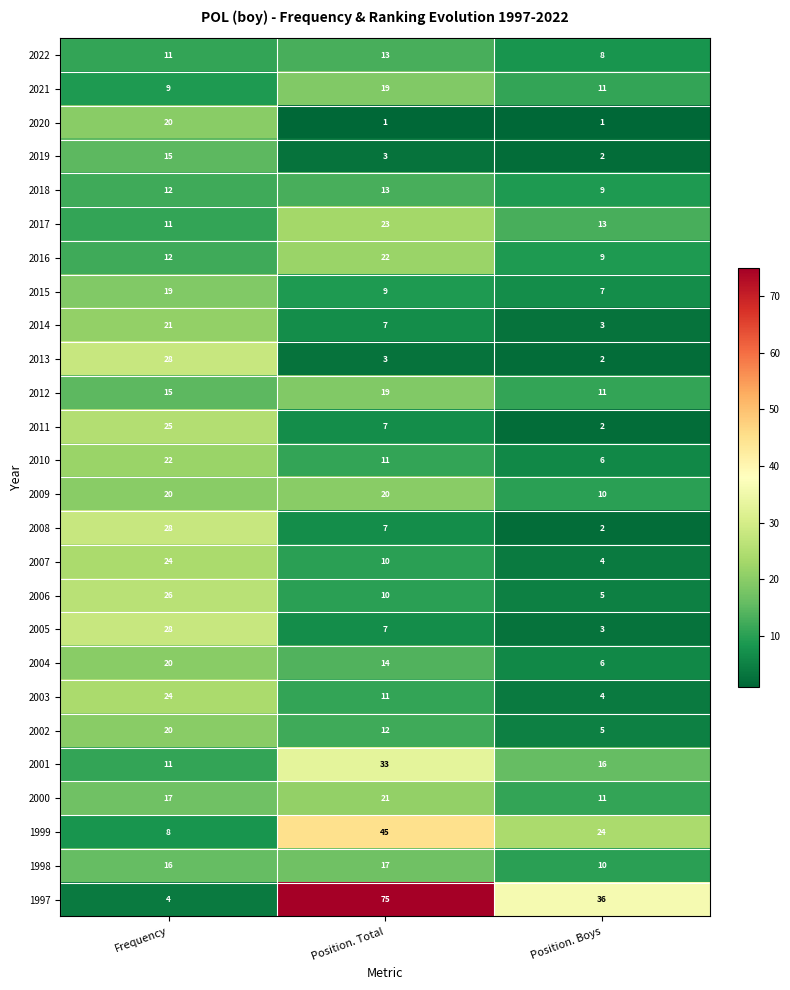

What is the difference between the maximum and minimum values in the 2001 series?

22